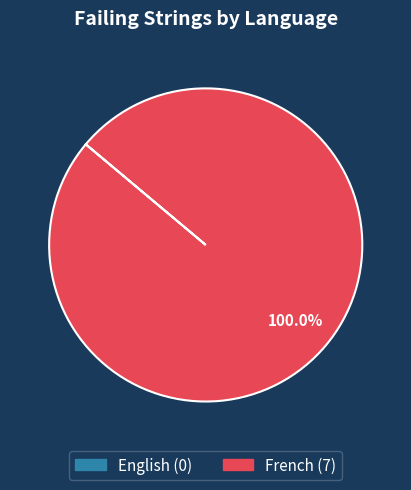

Does any single category account for the majority?

Yes